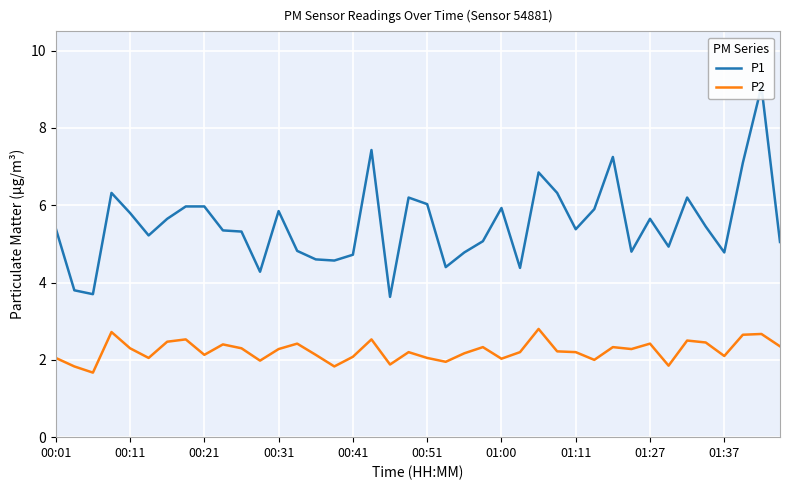

How many values in the P1 series exceed 5?

26